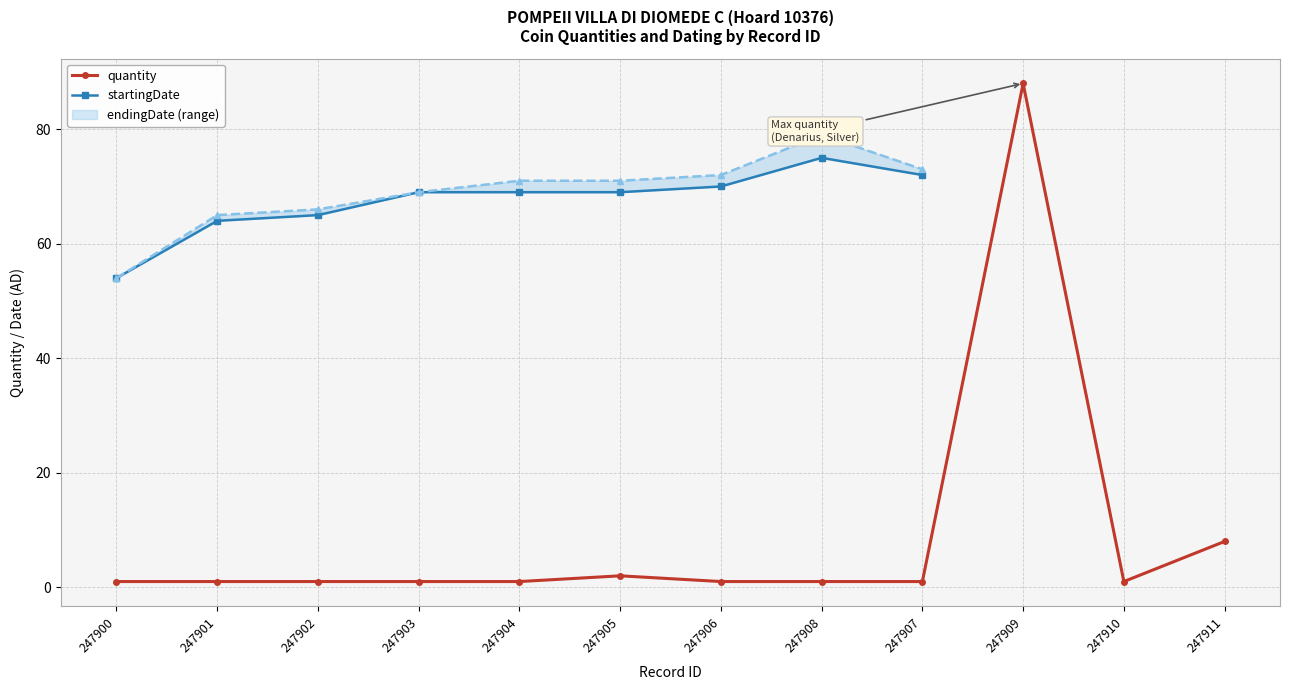

At which category does startingDate reach its first local peak?

247908